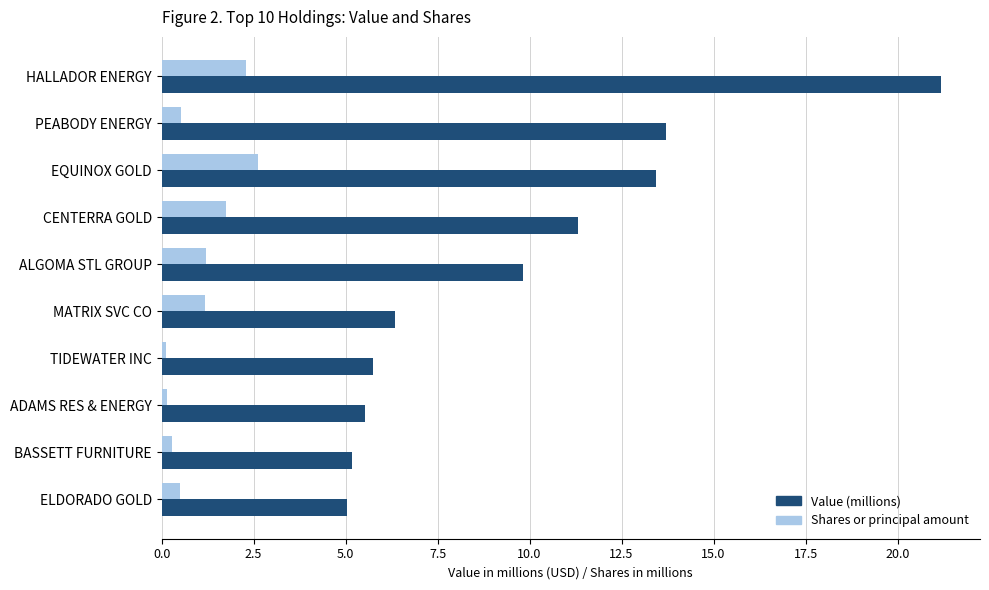

What is the sum of all Value (millions) values?

97.3